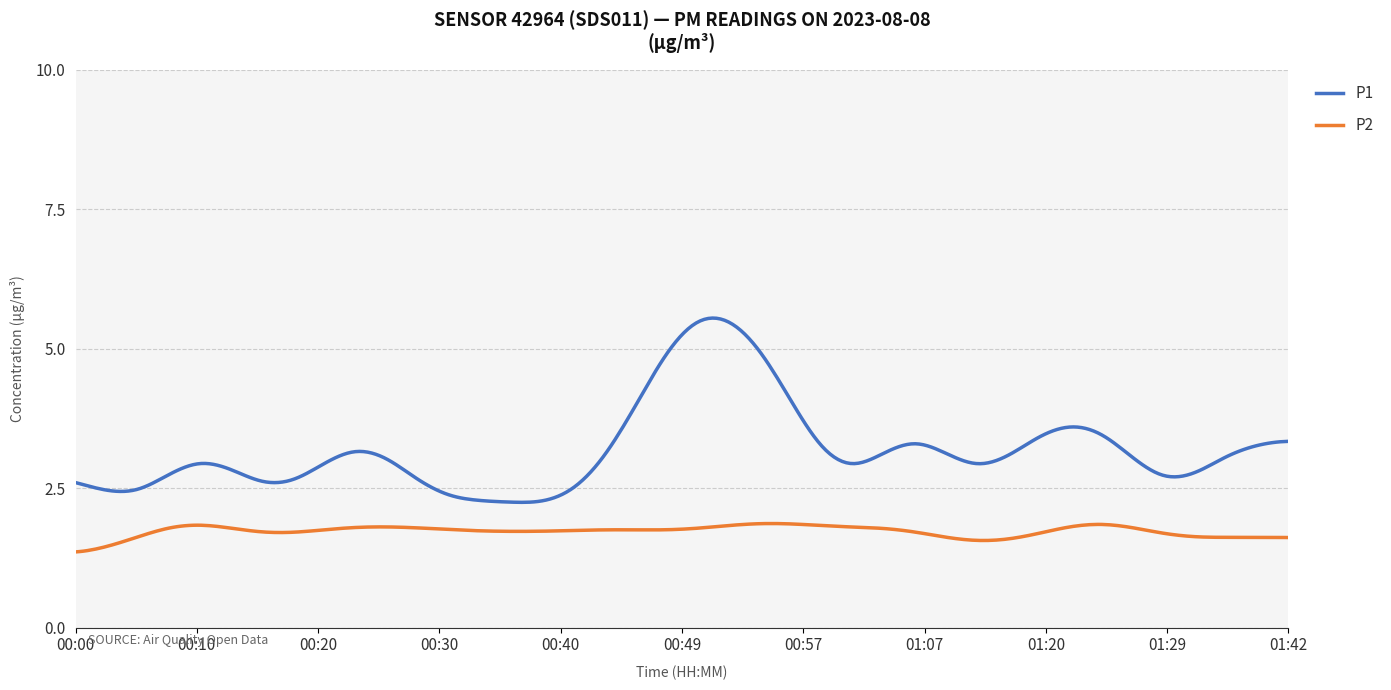

What is the highest value of the P2 series?

1.9